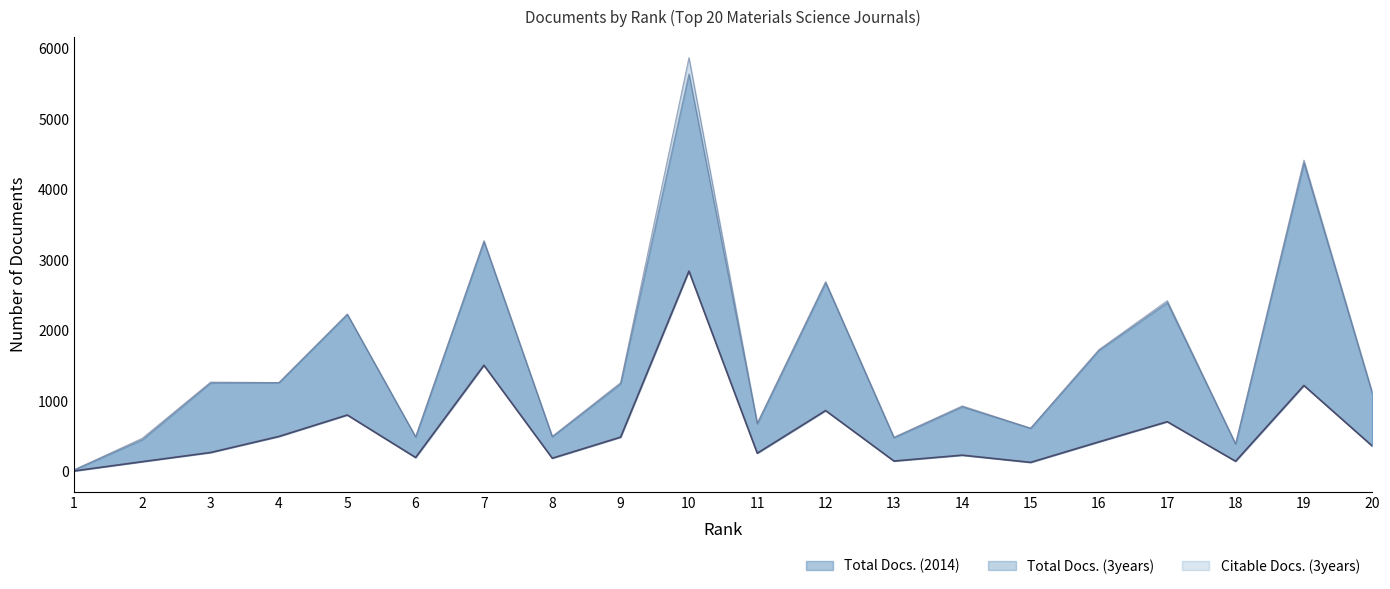

What is the change in value from 14 to 19?

+989